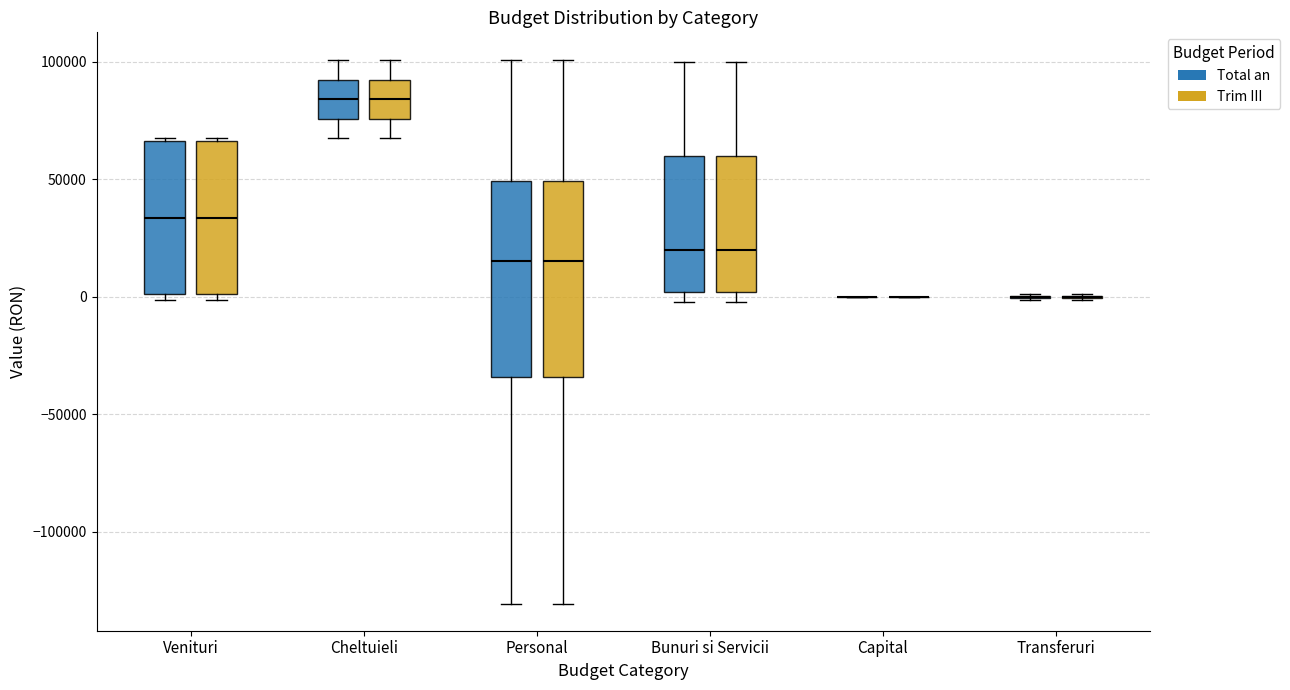

Reading left to right, transcribe this box plot: for each box, give where its median line is, the range the box spans, and where its two whiskers end, as read against the y-axis. The values are not printed on the chart, so give them approximately, as read against the axis.

Venituri (Total an): median 35000, box 0 to 65000, whiskers 0 (just below the box's lower edge) to 70000
Venituri (Trim III): median 35000, box 0 to 65000, whiskers 0 (just below the box's lower edge) to 70000
Cheltuieli (Total an): median 85000, box 75000 to 90000, whiskers 70000 to 100000
Cheltuieli (Trim III): median 85000, box 75000 to 90000, whiskers 70000 to 100000
Personal (Total an): median 15000, box -35000 to 50000, whiskers -130000 to 100000
Personal (Trim III): median 15000, box -35000 to 50000, whiskers -130000 to 100000
Bunuri si Servicii (Total an): median 20000, box 0 to 60000, whiskers 0 (just below the box's lower edge) to 100000
Bunuri si Servicii (Trim III): median 20000, box 0 to 60000, whiskers 0 (just below the box's lower edge) to 100000
Capital (Total an): box collapsed to a line at 0, whiskers 0 to 0
Capital (Trim III): box collapsed to a line at 0, whiskers 0 to 0
Transferuri (Total an): box collapsed to a line at 0, whiskers 0 to 0
Transferuri (Trim III): box collapsed to a line at 0, whiskers 0 to 0